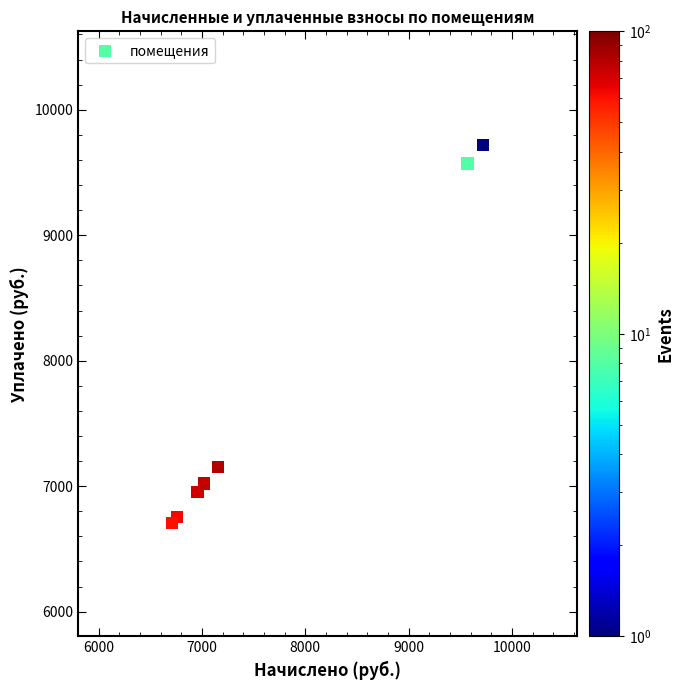

What Y value in the scatter plot is closest to 8213?

7153.9